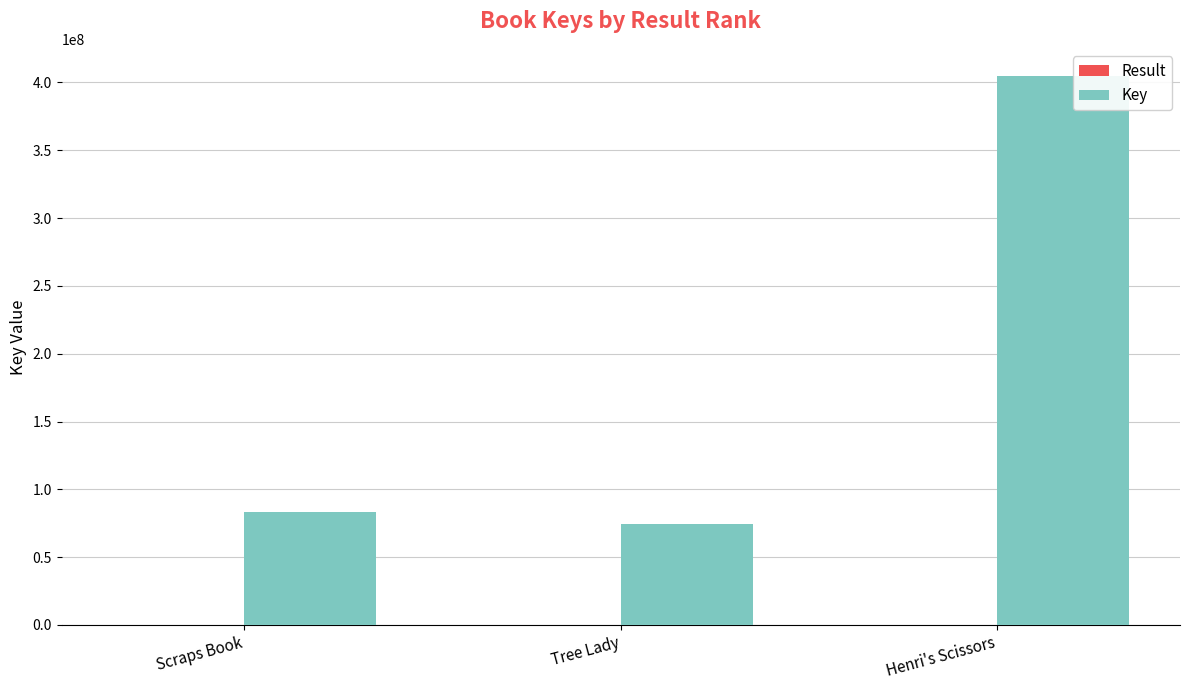

Which category has the highest value in the Key series?

Henri's Scissors